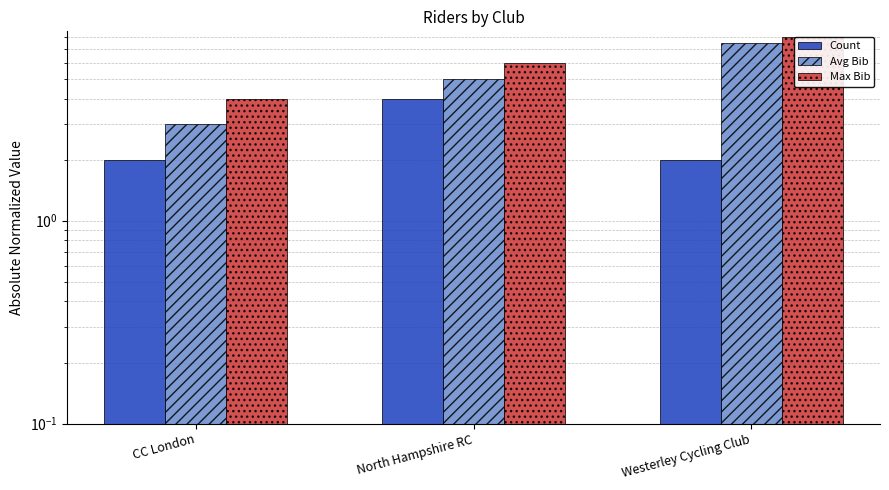

Which series has the largest total across all categories?

Max Bib